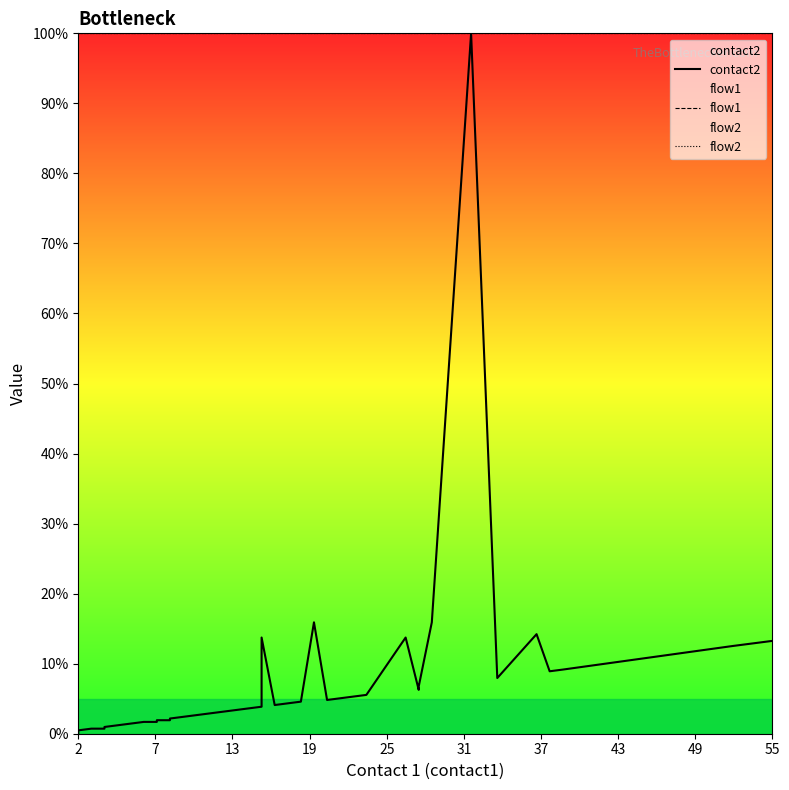

What is the greatest value displayed?

100.0